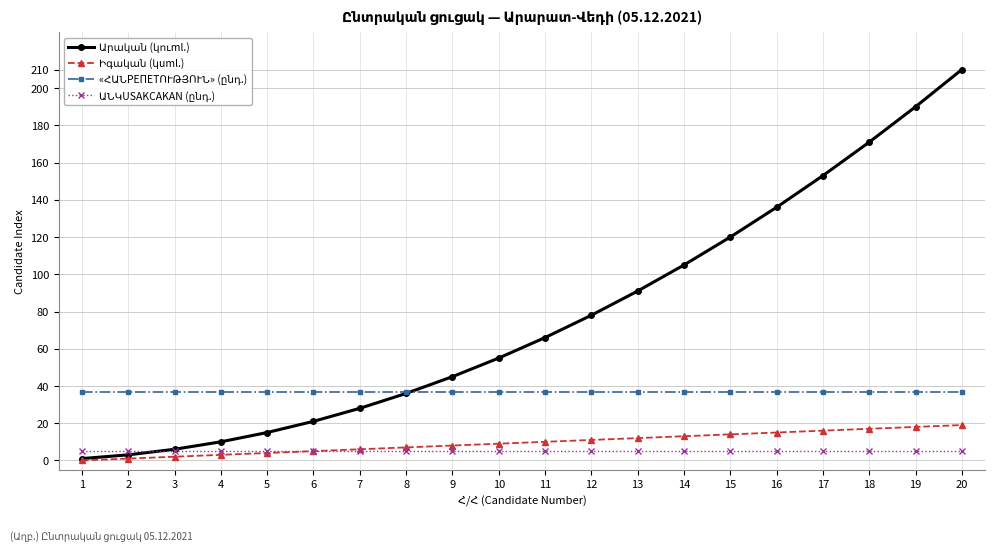

At which category is the sum across all series the highest?

20